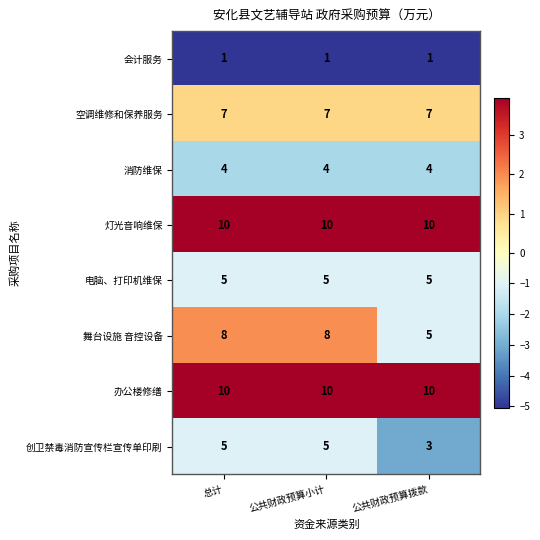

Is the value of 电脑、打印机维保 at 公共财政预算小计 greater than the value of 办公楼修缮 at 总计?

No